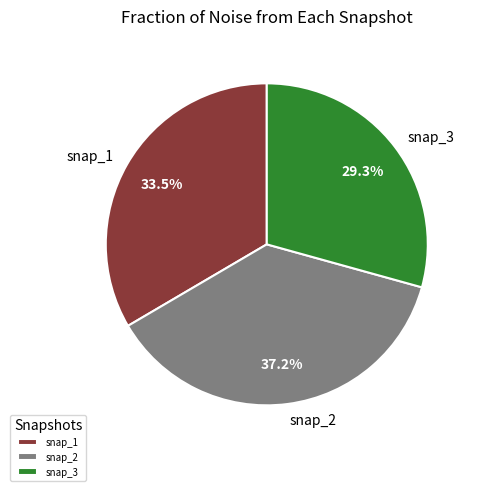

Does any single category account for the majority?

No